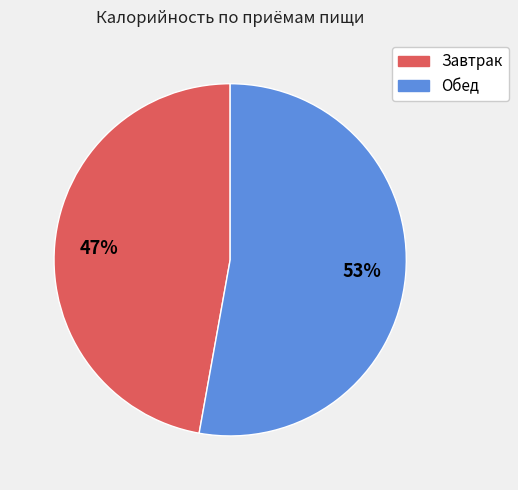

What is the ratio of the value at Обед to the value at Завтрак?

1.1